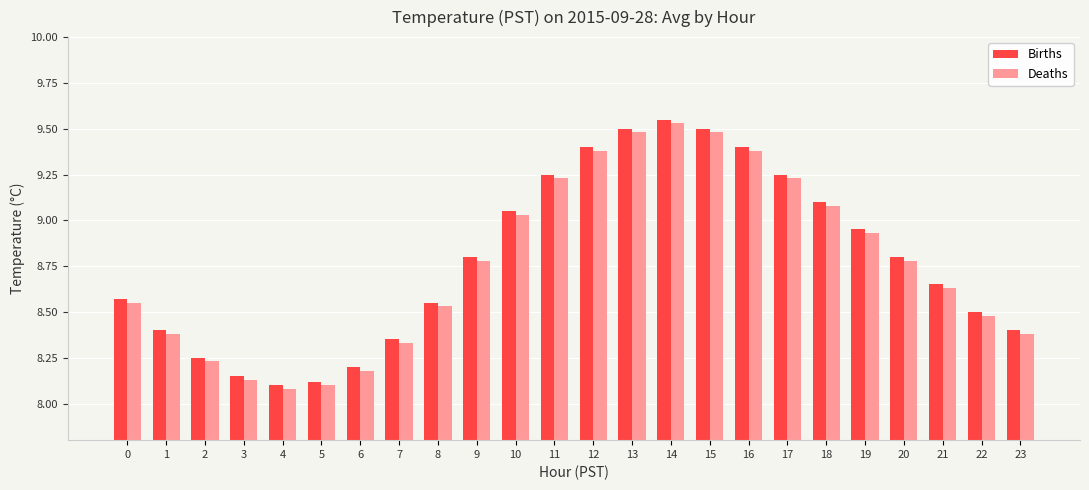

What is the difference between the Deaths values at 14 and 17?

0.3